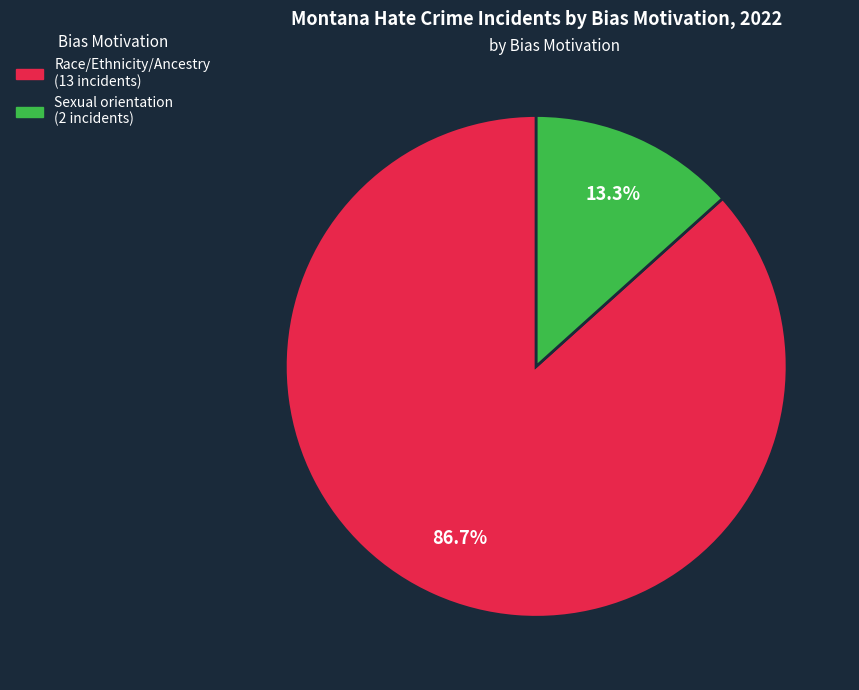

Count the number of slices in the pie.

2